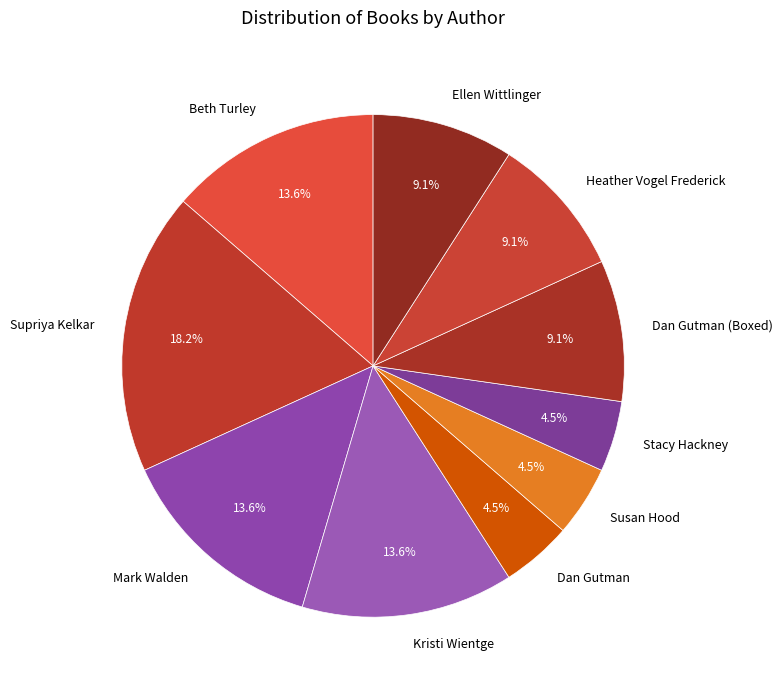

Does any single category account for the majority?

No